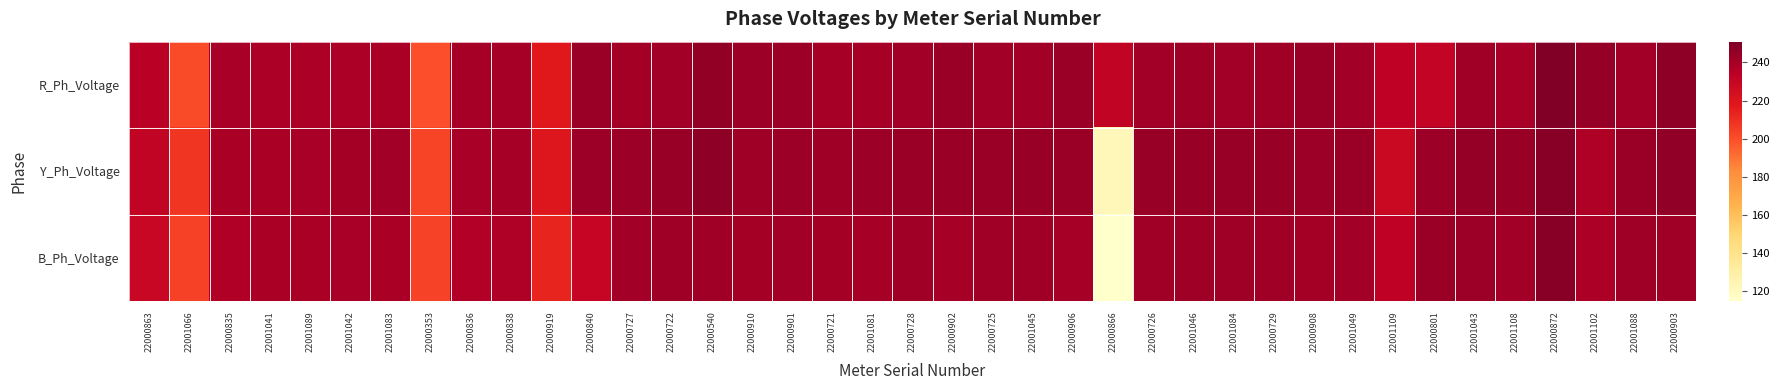

List the series in order of their peak value, highest first.

R_Ph_Voltage, Y_Ph_Voltage, B_Ph_Voltage